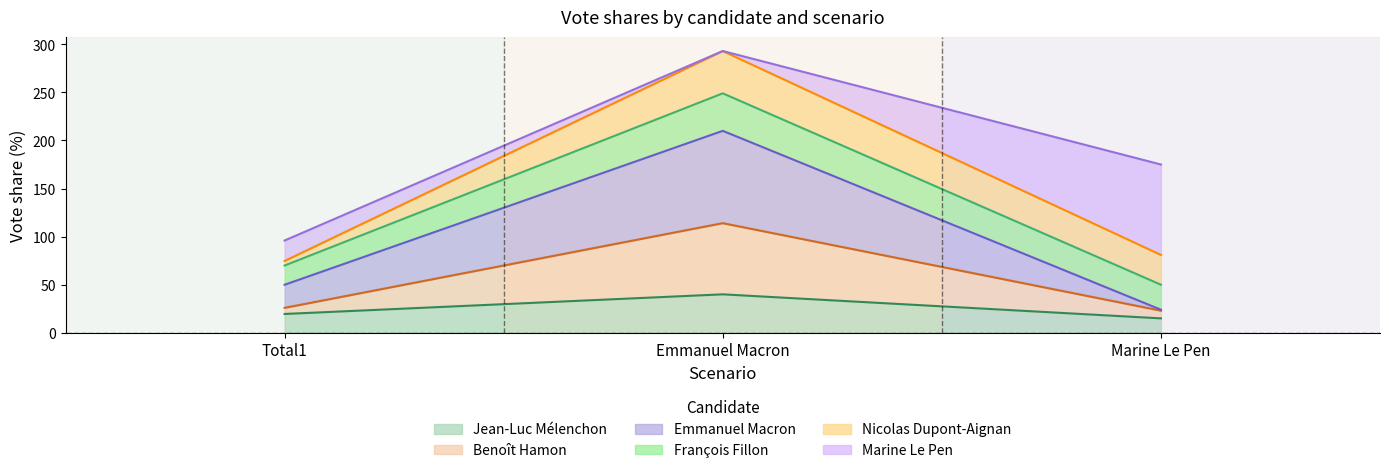

At which category is the sum across all series the highest?

Emmanuel Macron